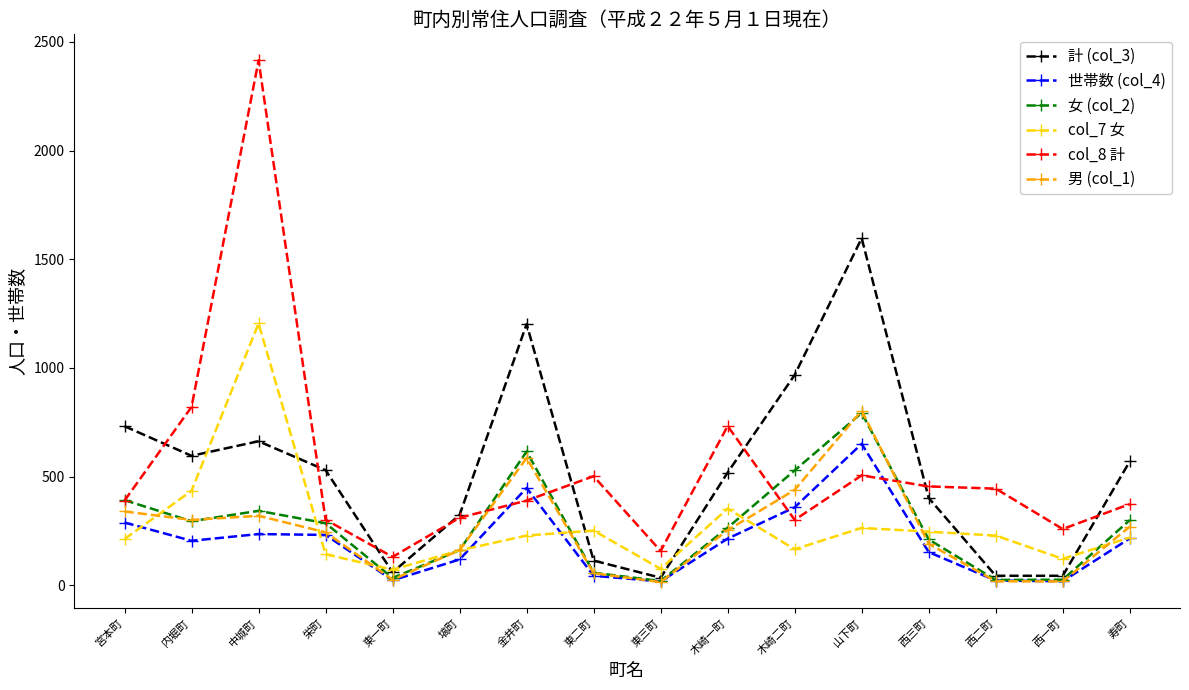

What is the label of the 4th point from the right?

西三町